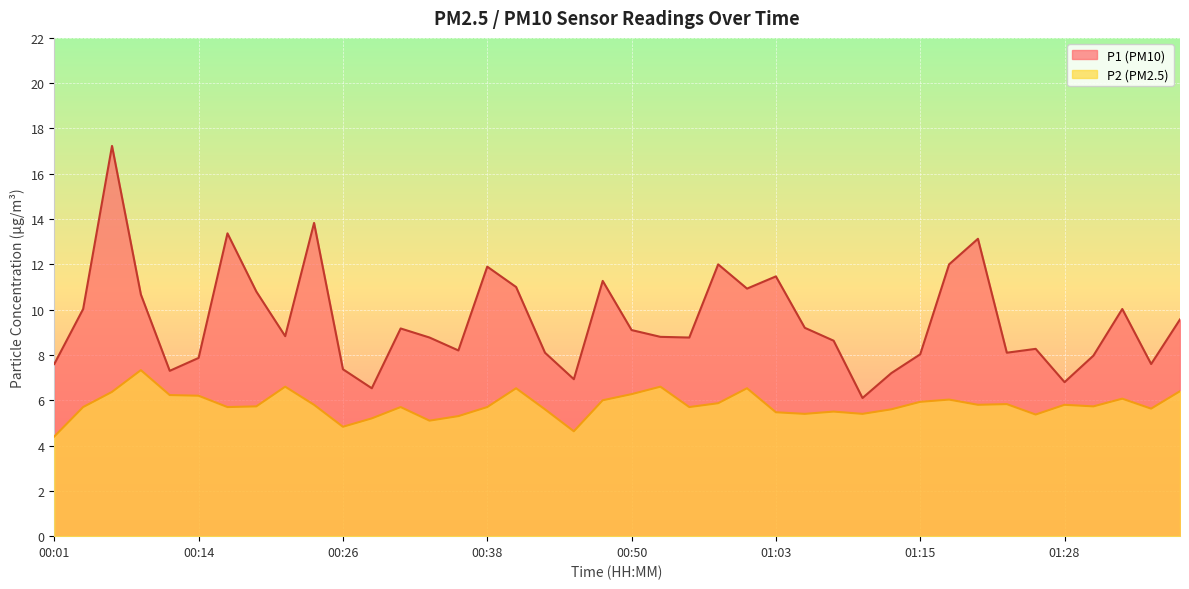

What is the spread (max minus min) of values at 00:19?

5.1